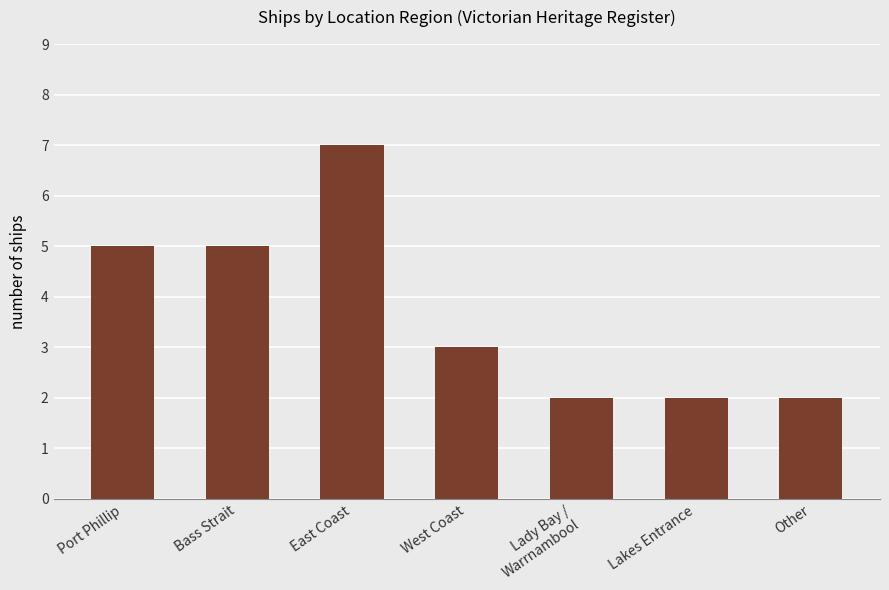

What is the label of the 4th bar from the right?

West Coast